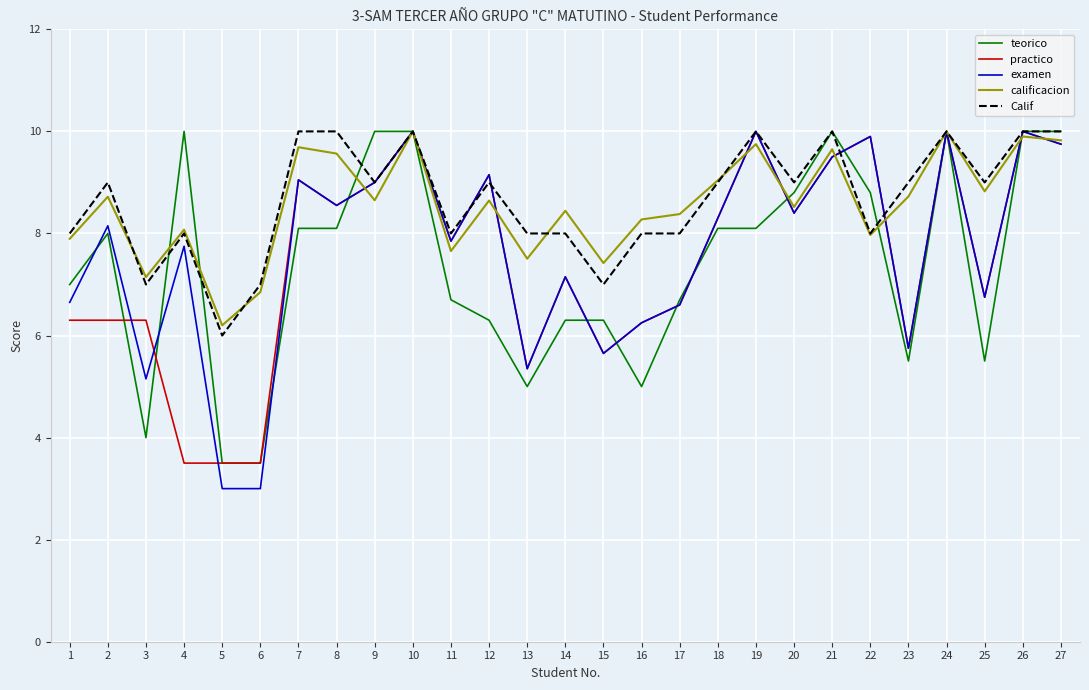

Which series has the largest range (max minus min)?

examen